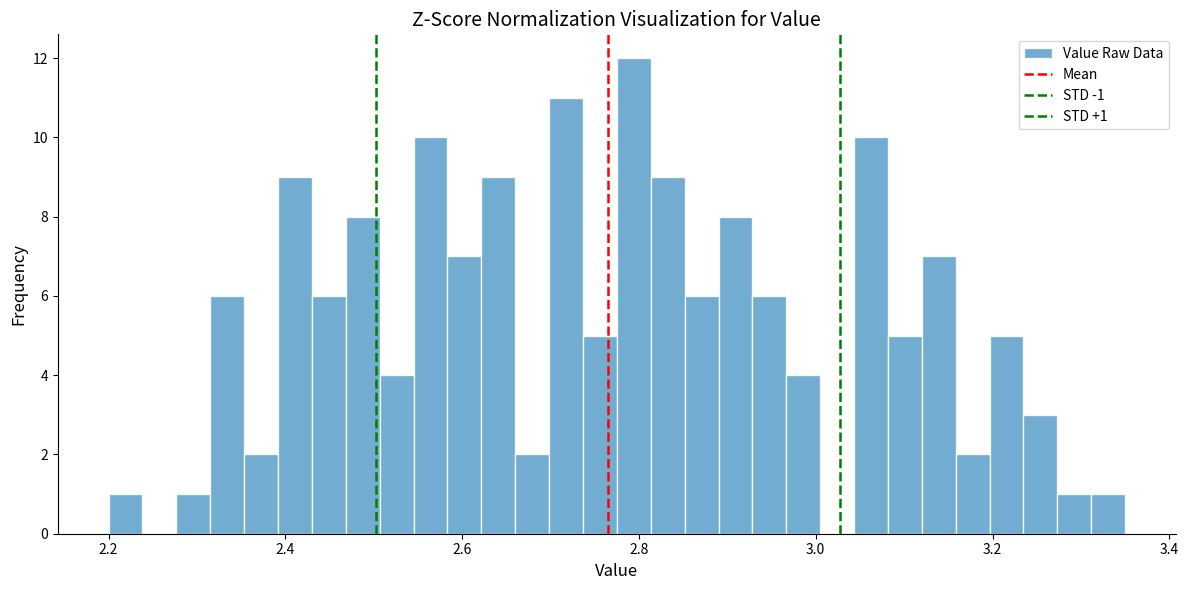

Around what value on the x-axis is the tallest bar? Give the approximate position of its centre, as read against the axis.

2.80